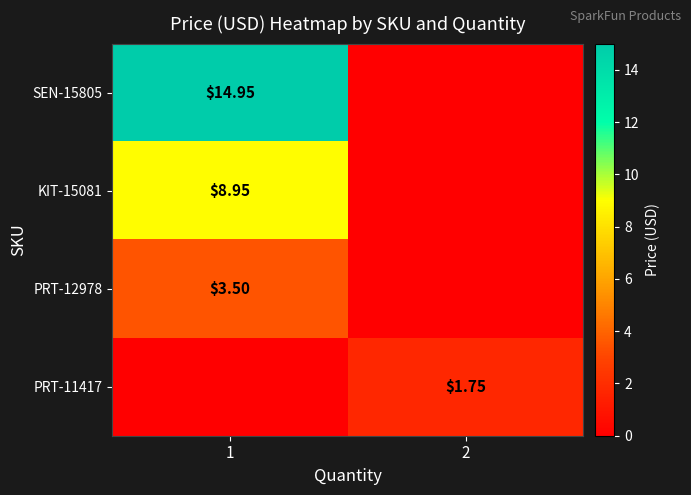

Is it true that PRT-11417 equals 2.4 at 2?

False